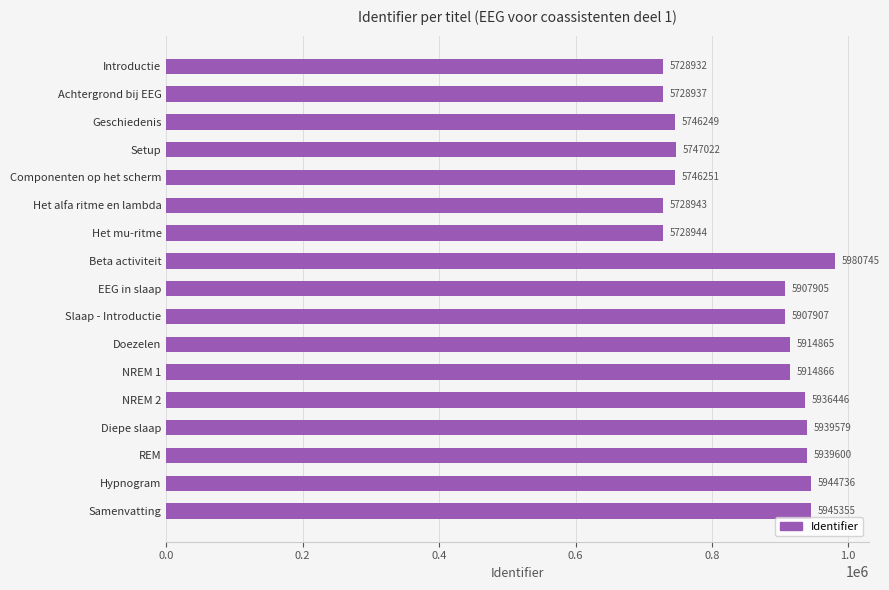

Does the chart contain any negative values?

No